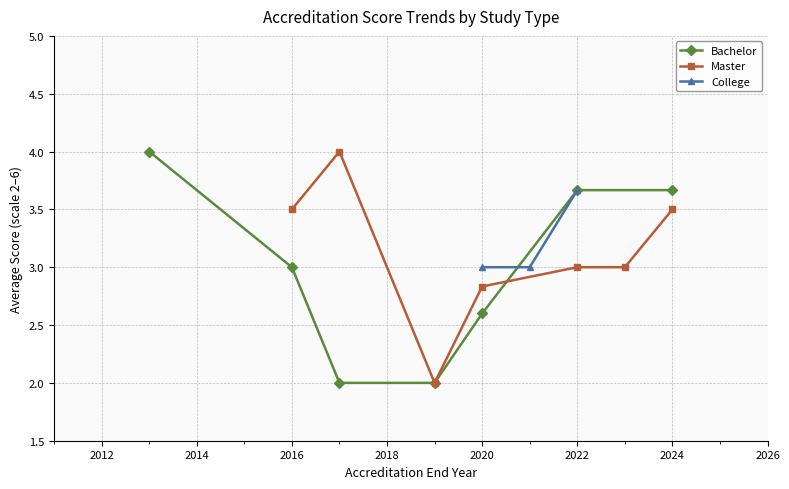

Between 14 and 22, which is larger?

14